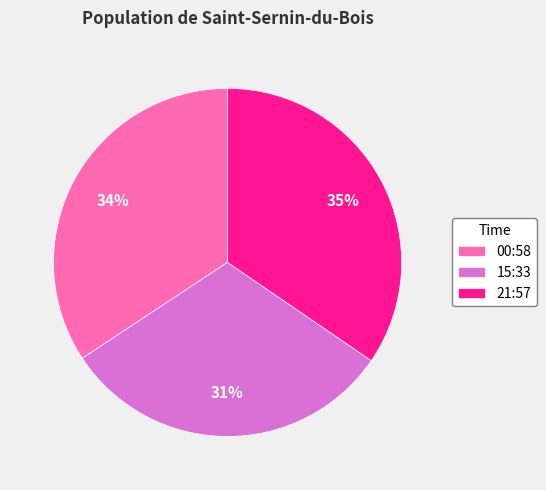

Is the sum of 21:57 and 00:58 greater than half?

Yes